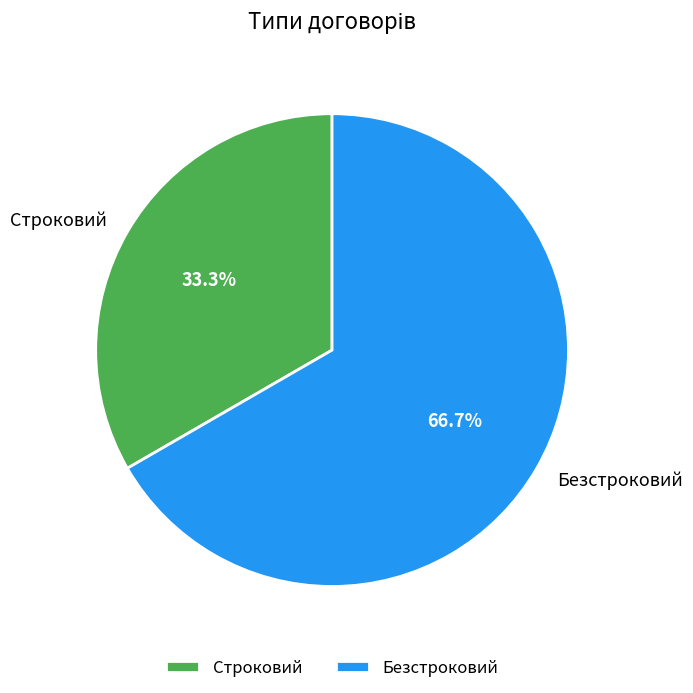

To the nearest percent, what is the difference between the Безстроковий and Строковий slice percentages?

33%